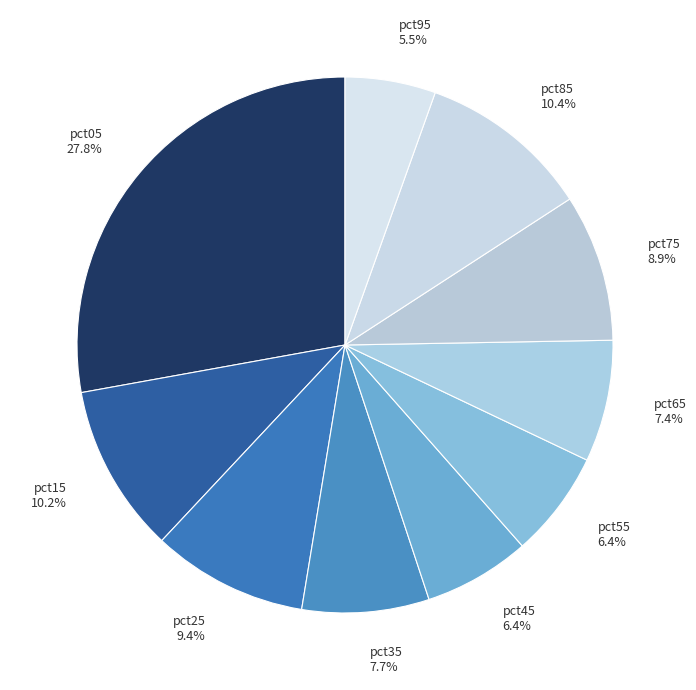

How many segments does this pie chart have?

10